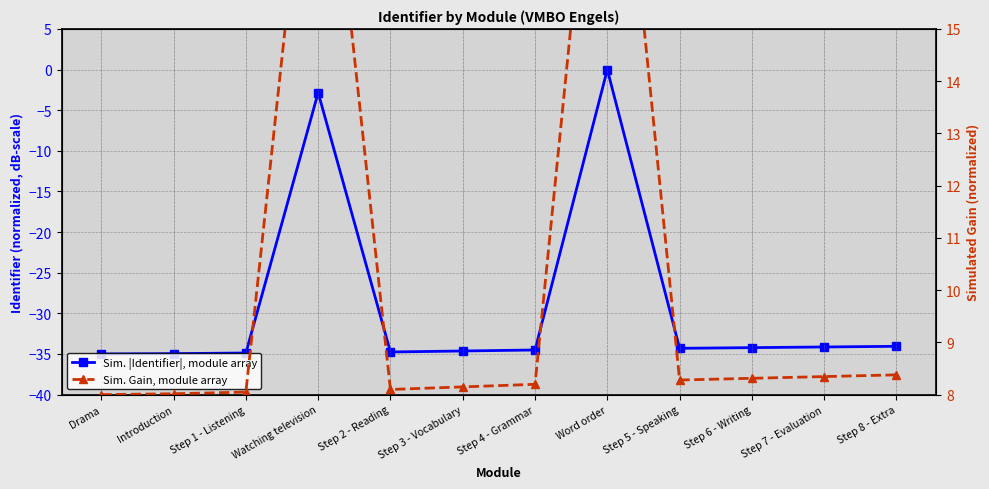

The value of Sim. |Identifier|, module array at Step 4 - Grammar is -14.1. True or false?

False